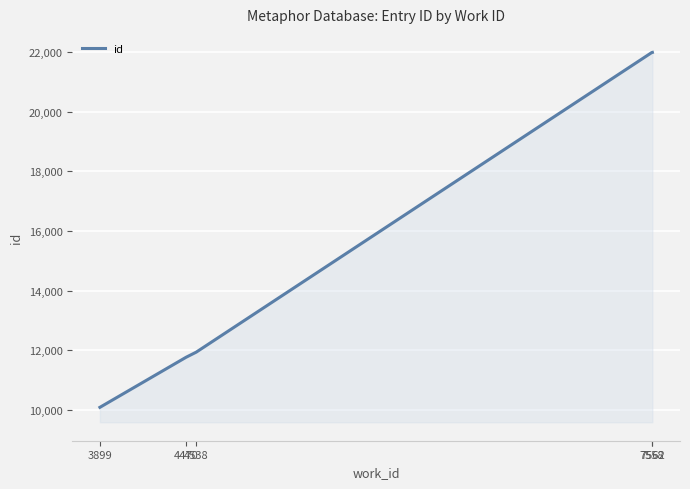

The value at 4470 is 11763. True or false?

True